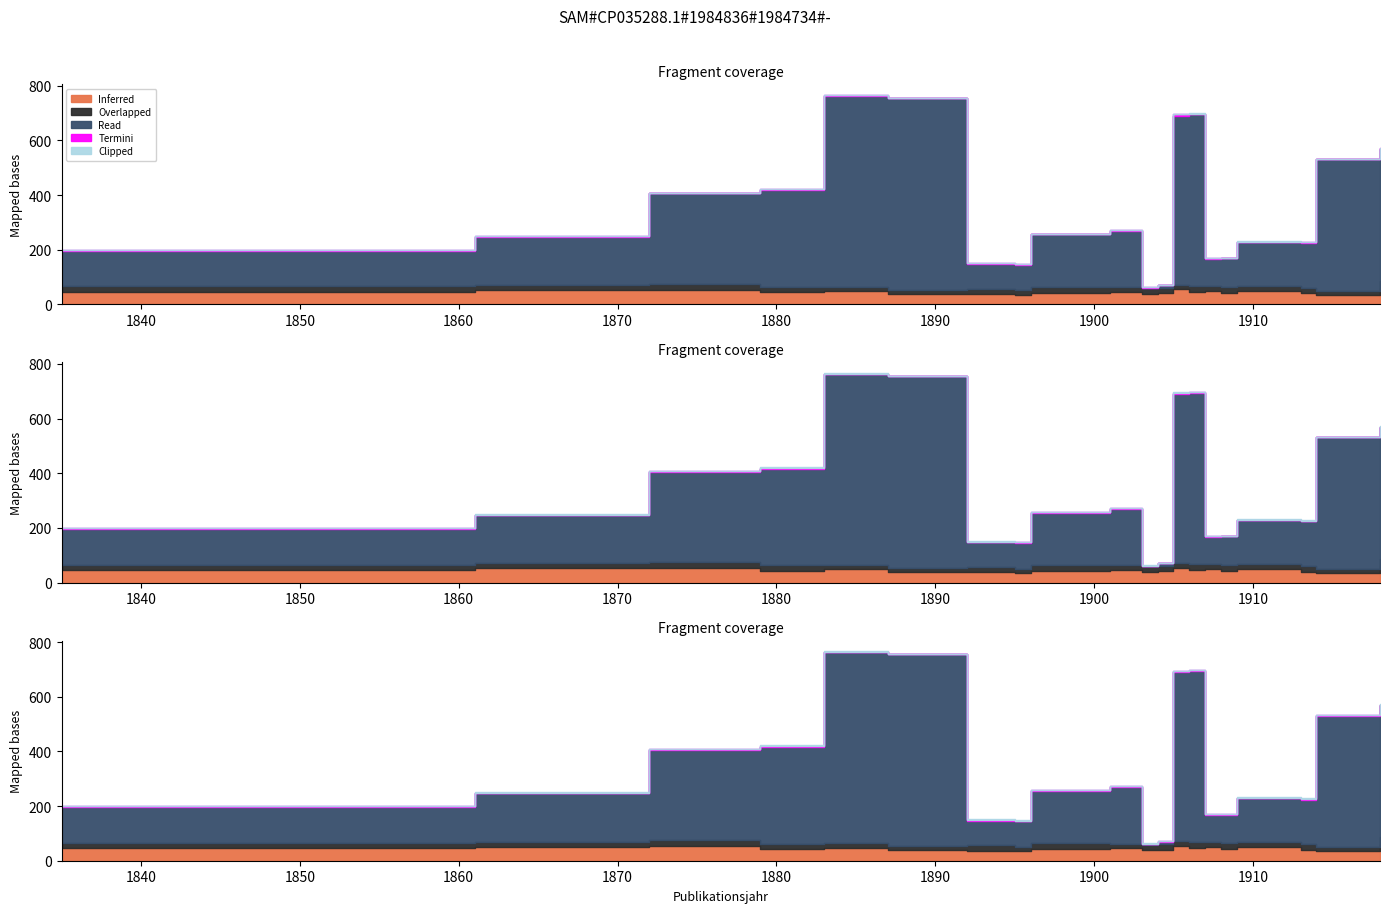

What is the difference between the maximum and minimum values in the Read series?

700